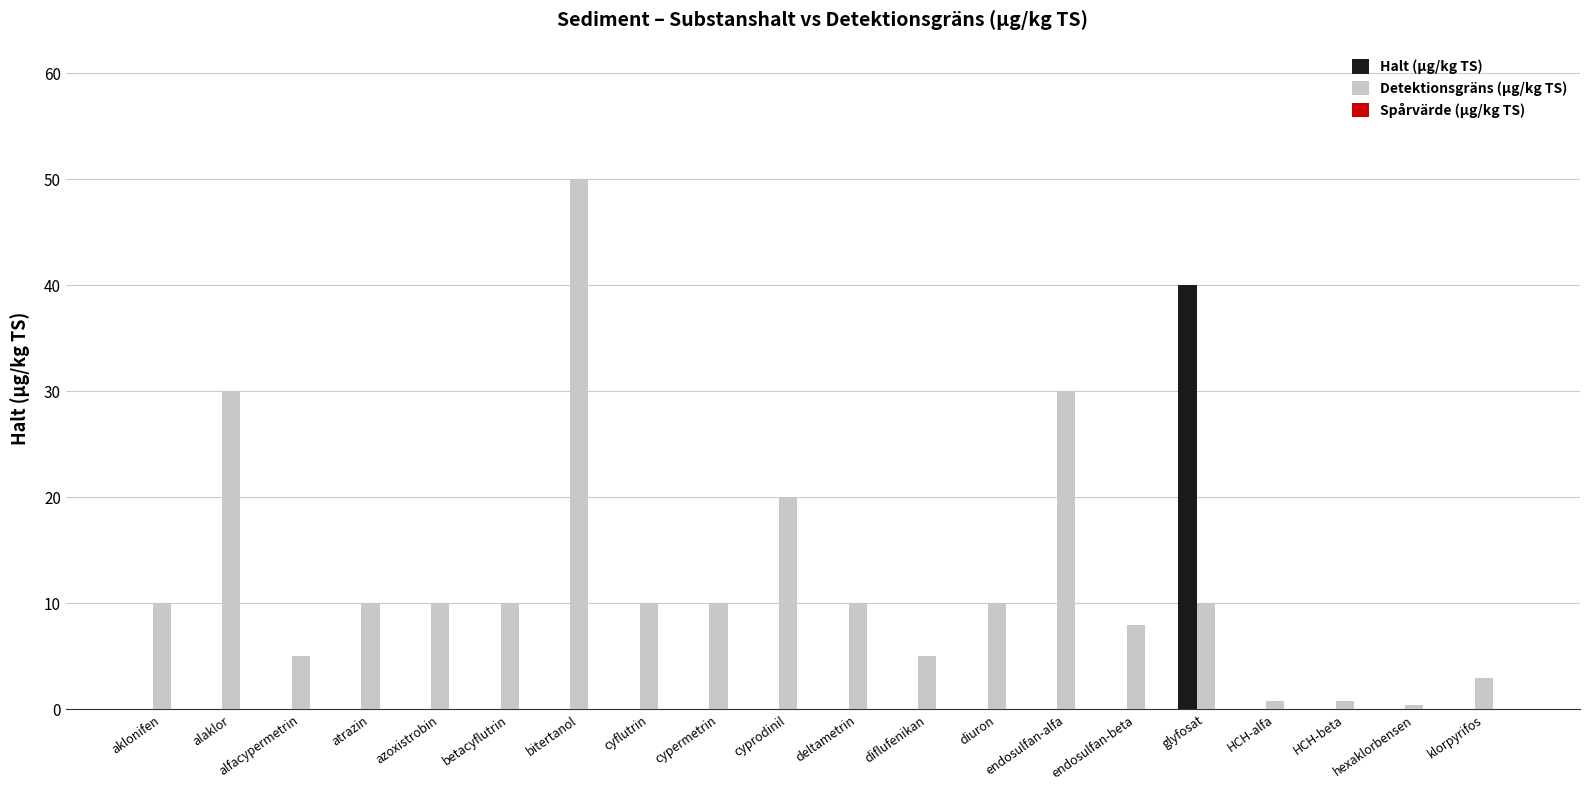

How many categories are shown in the chart?

20